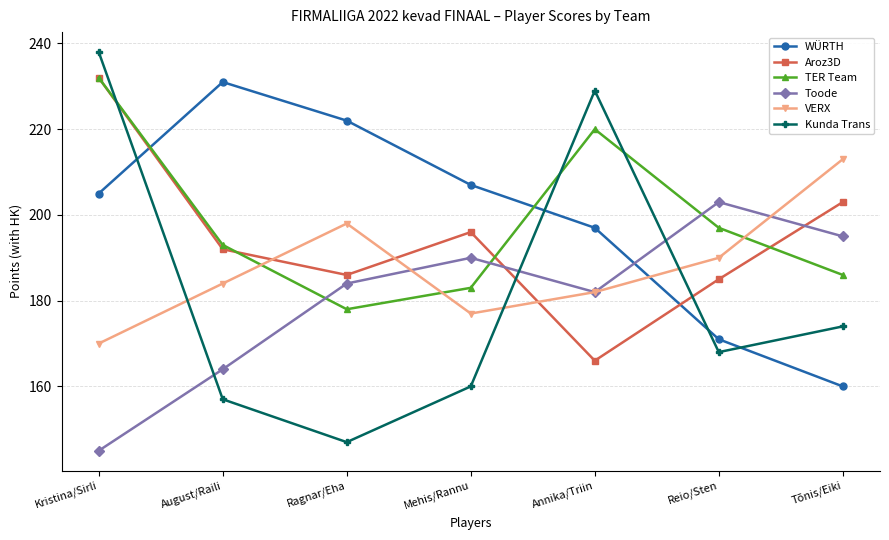

How many times do WÜRTH and Kunda Trans cross each other?

4